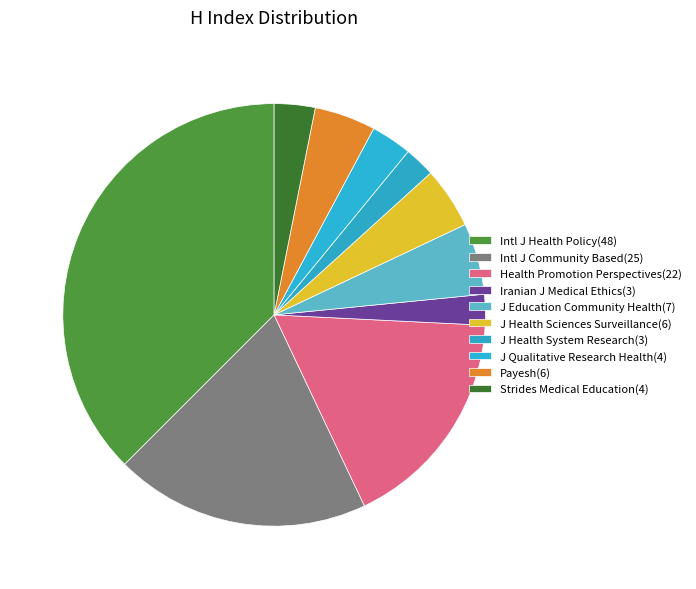

Count the number of slices in the pie.

10